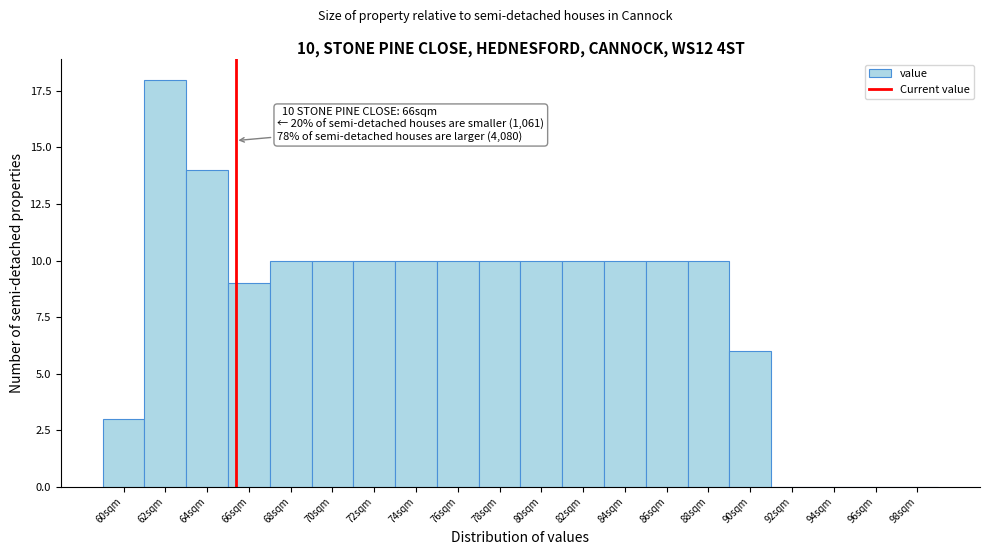

Reading left to right, transcribe all the data shown in this chart.

60sqm=3	62sqm=18	64sqm=14	66sqm=9	68sqm=10	70sqm=10	72sqm=10	74sqm=10	76sqm=10	78sqm=10	80sqm=10	82sqm=10	84sqm=10	86sqm=10	88sqm=10	90sqm=6	92sqm=0	94sqm=0	96sqm=0	98sqm=0